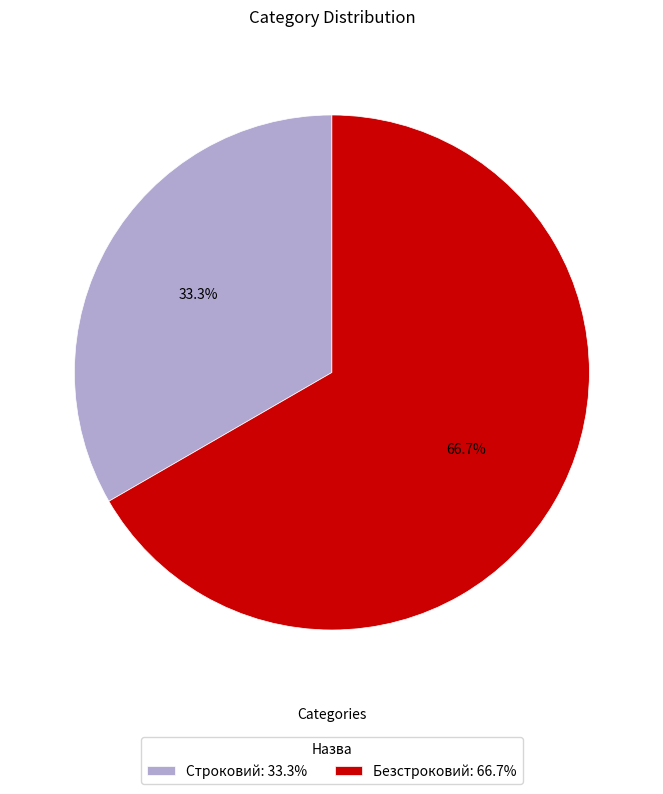

What is the largest slice in the pie chart?

Безстроковий